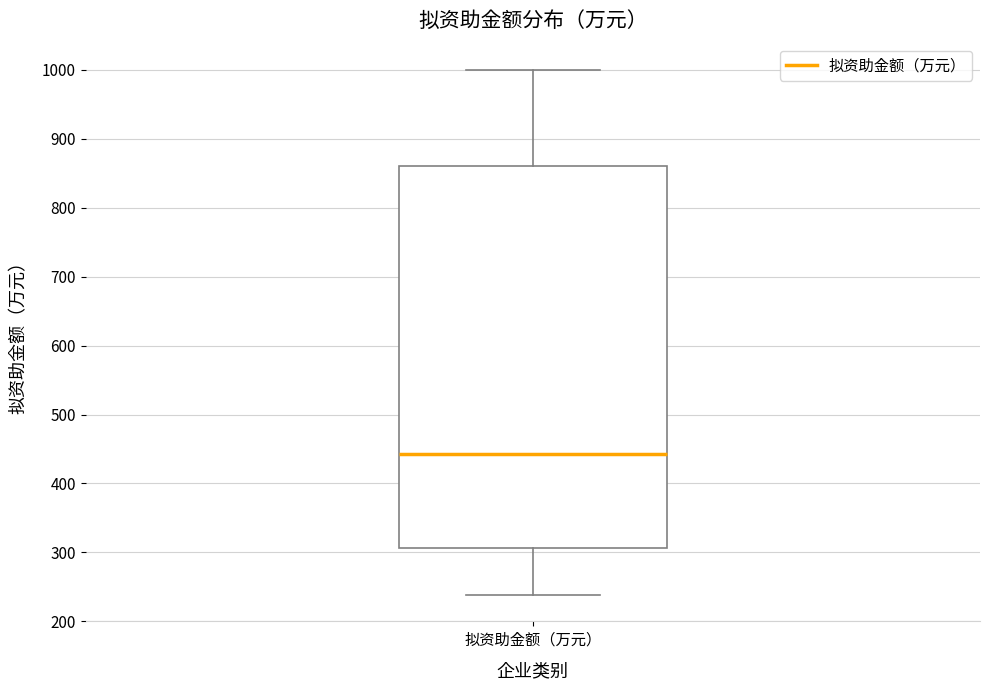

Where is the upper edge of the box for 拟资助金额（万元） on the y-axis? The values are not printed on the chart, so give them approximately, as read against the axis.

860